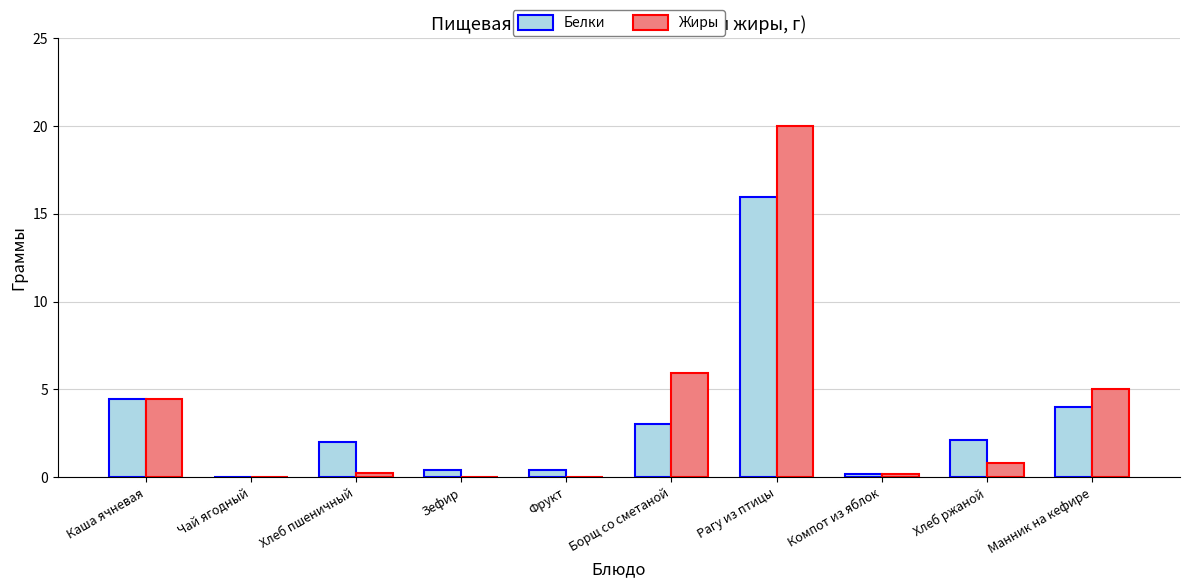

Is the value of Белки at Борщ со сметаной greater than the value of Жиры at Рагу из птицы?

No